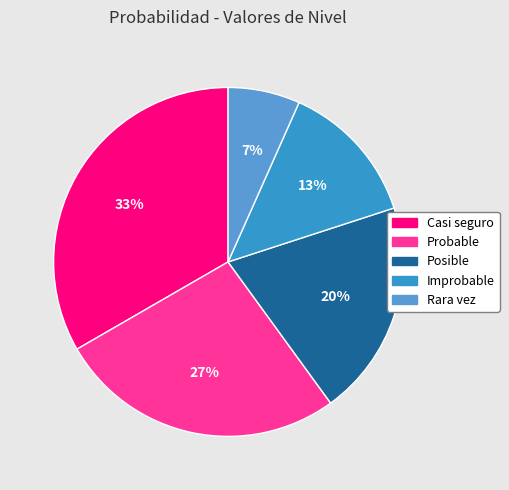

Is it true that Casi seguro is 33% of the pie?

True